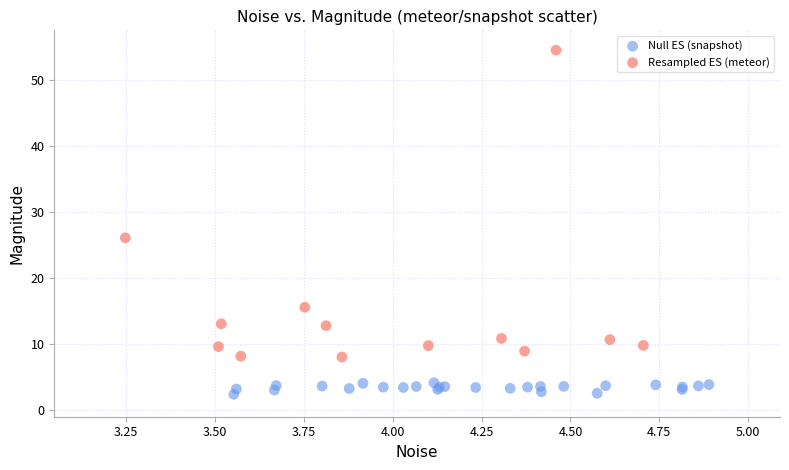

Which series reaches the minimum Y coordinate?

Null ES (snapshot)